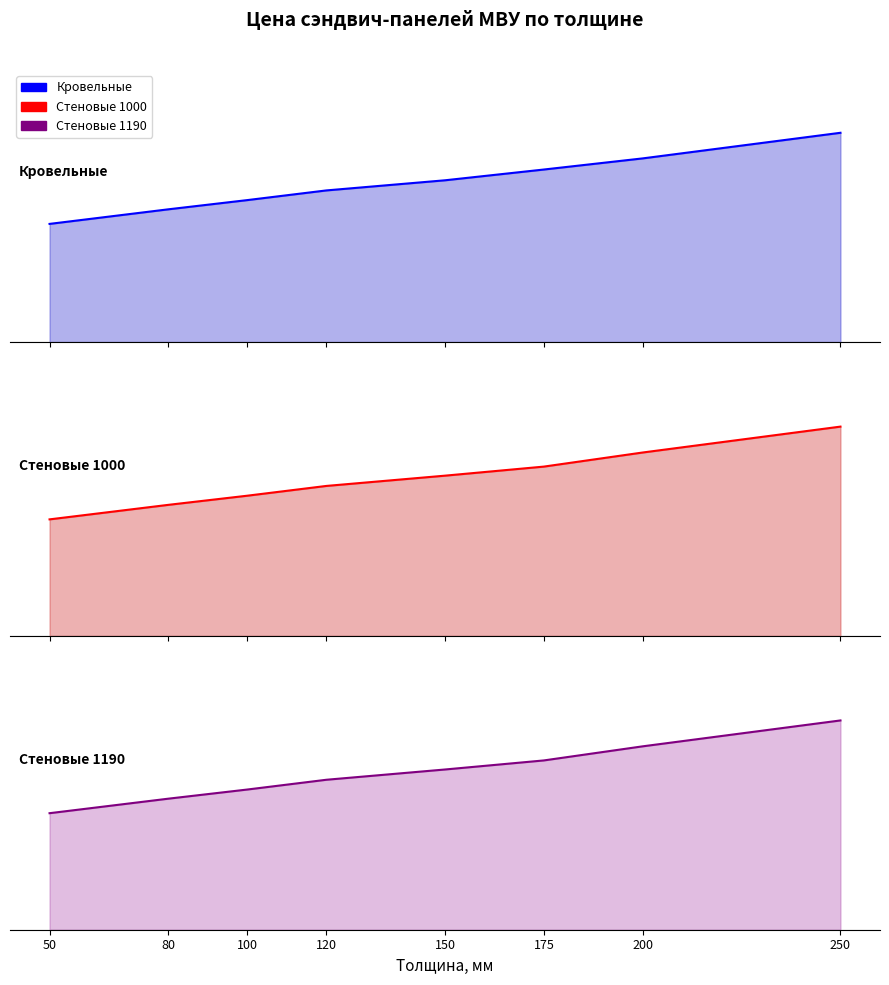

What is the total value across all series at 120?

4654